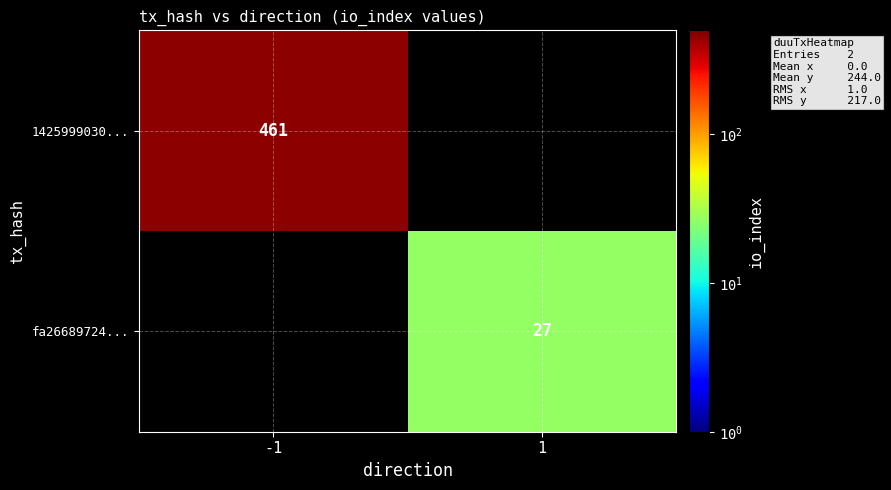

True or false: fa26689724... has a value of 14 at 1.

False